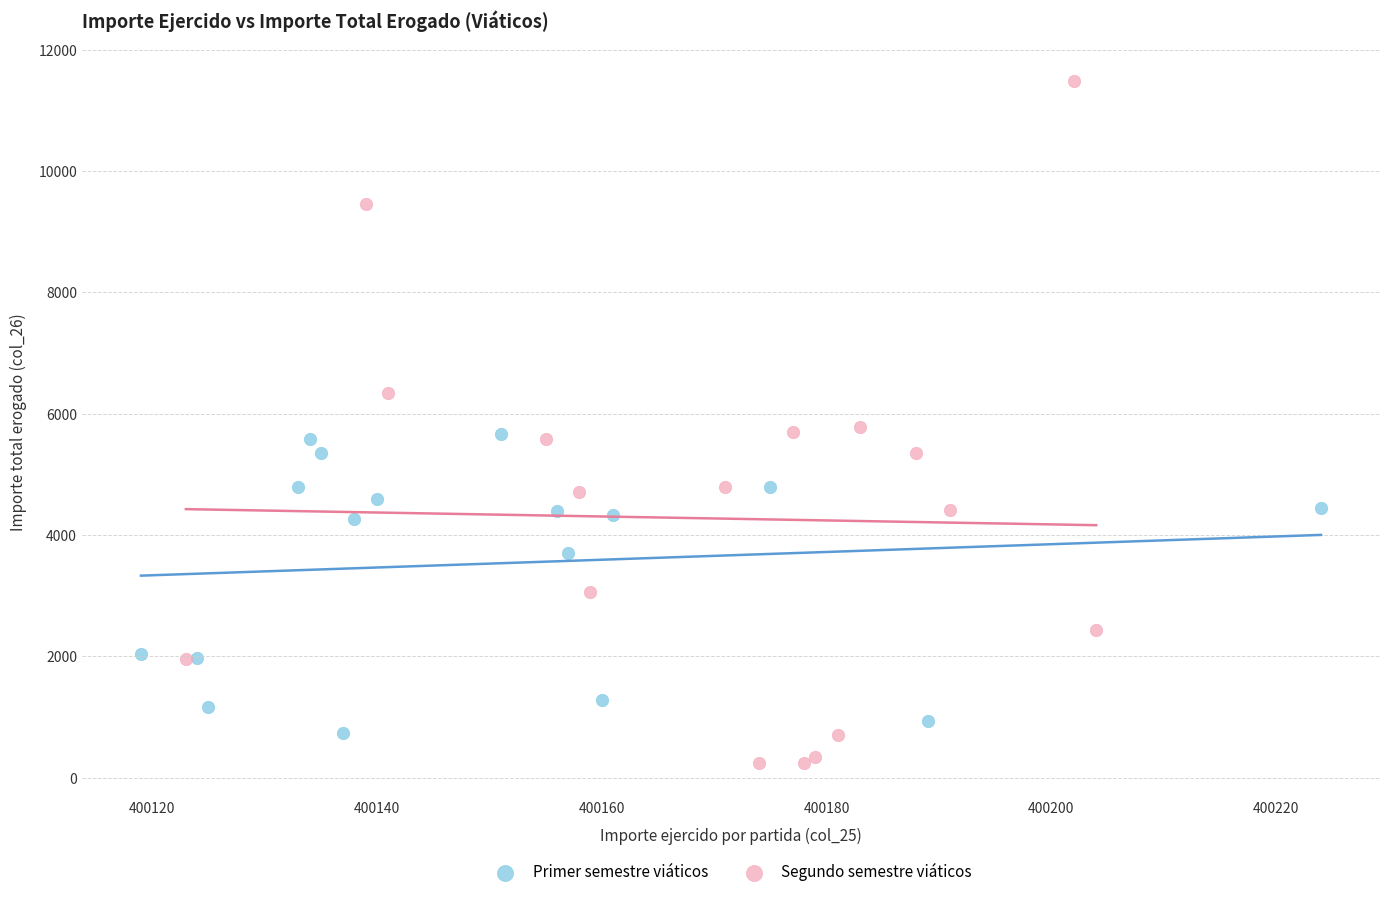

Which series reaches the maximum Y coordinate?

Segundo semestre viáticos